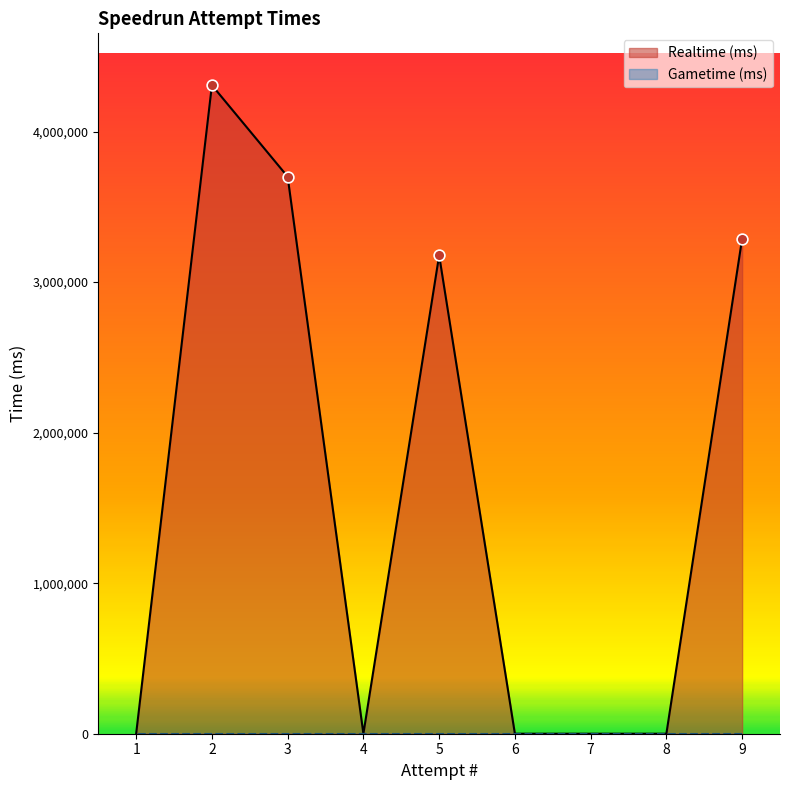

Approximately how many times larger is the value at 5 compared to 9?

1.0